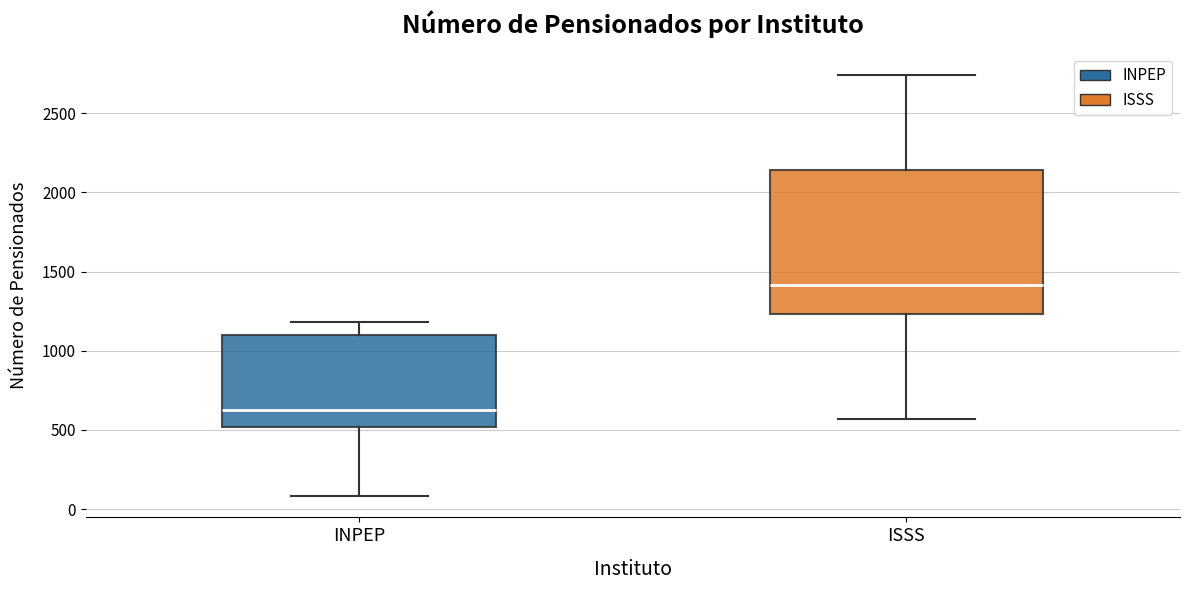

Where does the lower whisker of the box for ISSS end on the y-axis? The values are not printed on the chart, so give them approximately, as read against the axis.

550